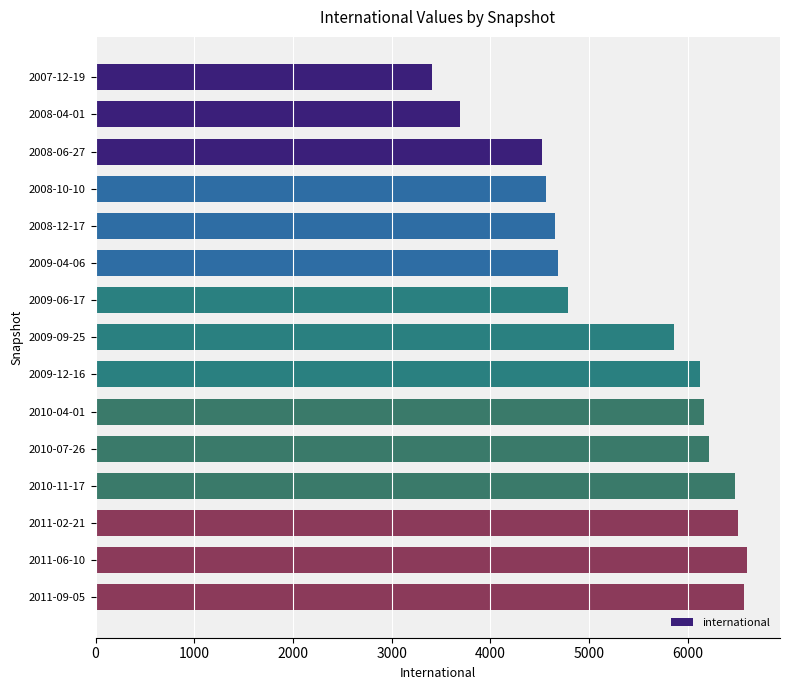

What is the label of the 7th bar from the bottom?

2009-12-16